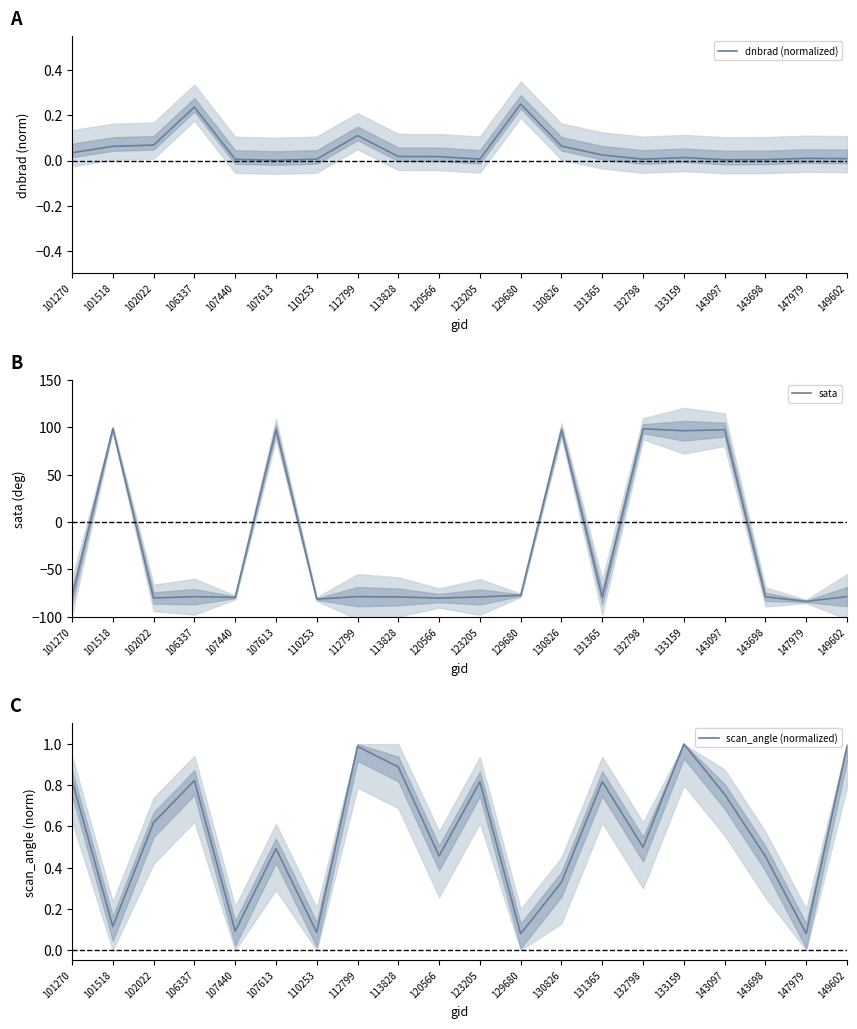

Is this an area chart (filled region under the line)?

No